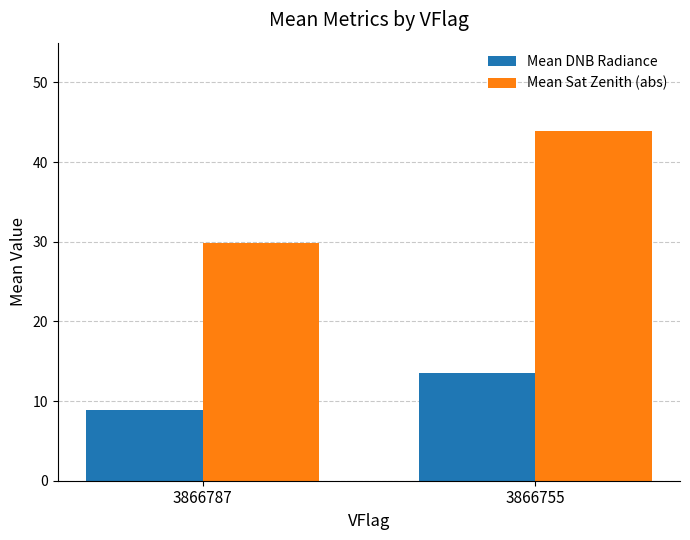

At which category does the chart reach its peak across all series?

3866755